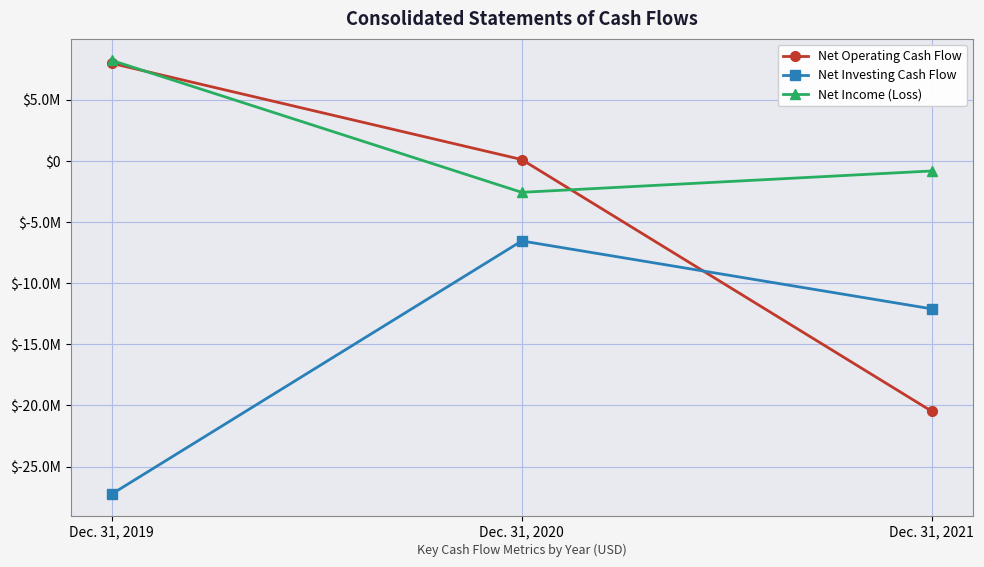

Is the value of Net Investing Cash Flow at Dec. 31, 2021 greater than the value of Net Income (Loss) at Dec. 31, 2019?

No